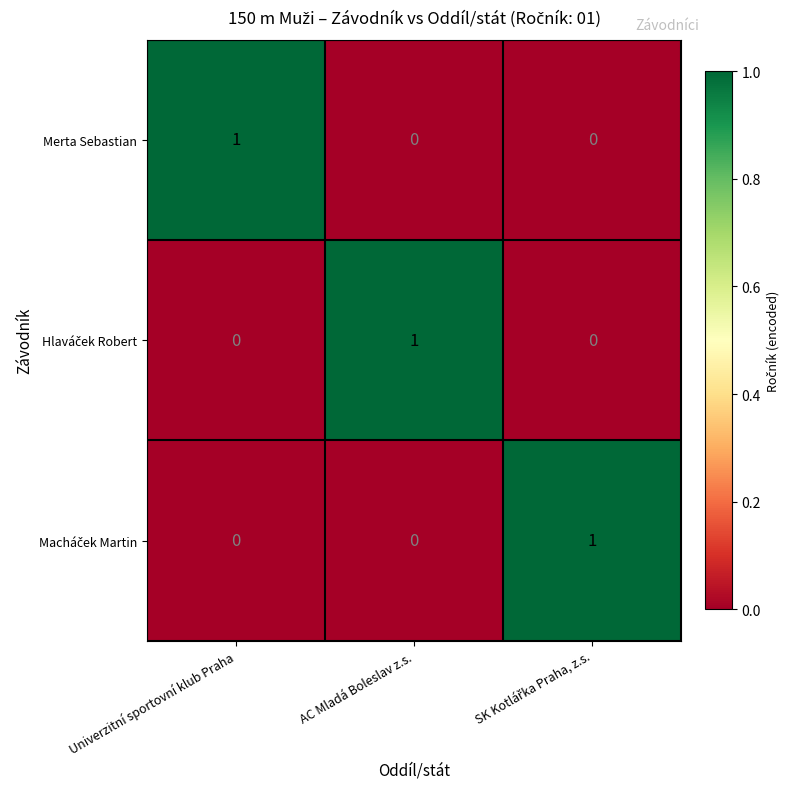

At how many categories does at least one series exceed 0?

3